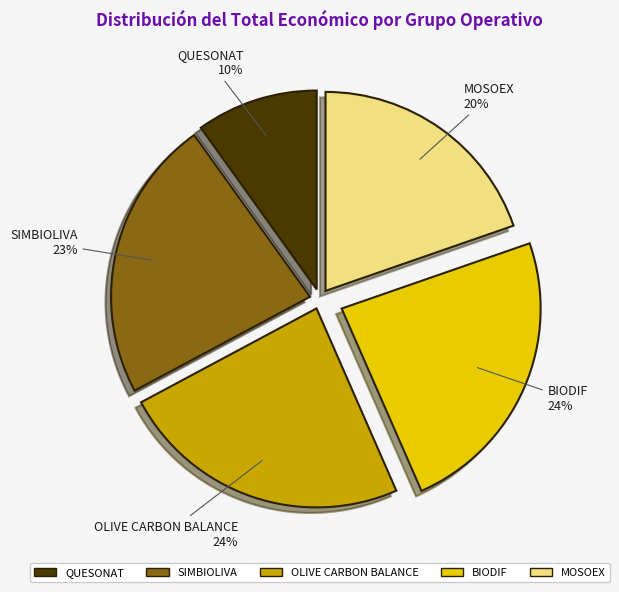

Is there a majority slice in this chart?

No